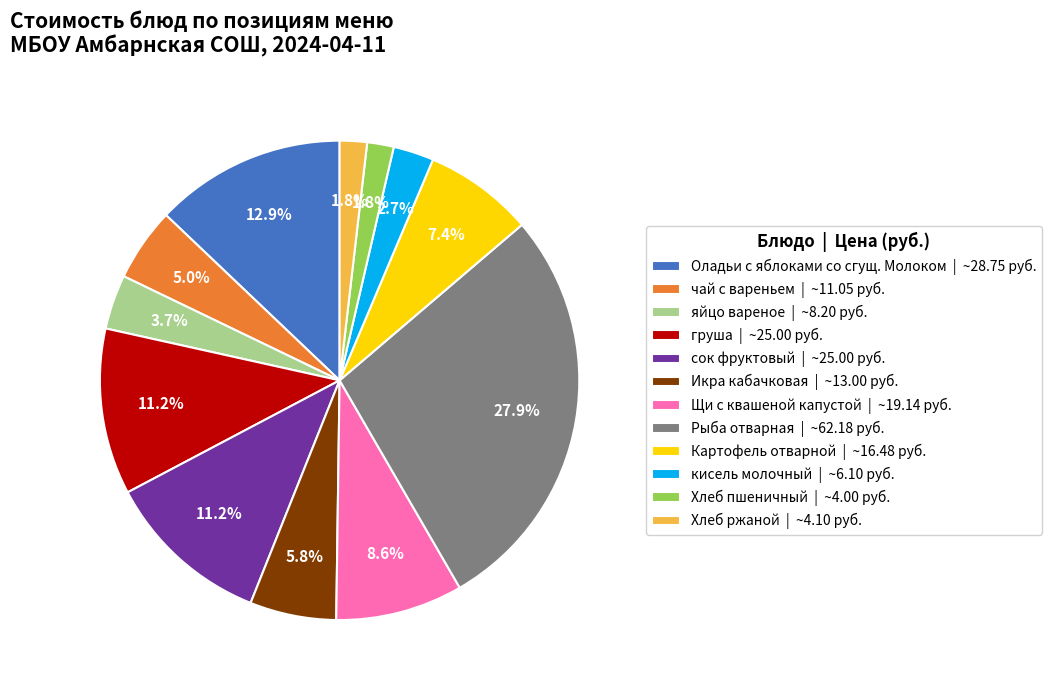

Is there any slice that represents more than half of the pie?

No